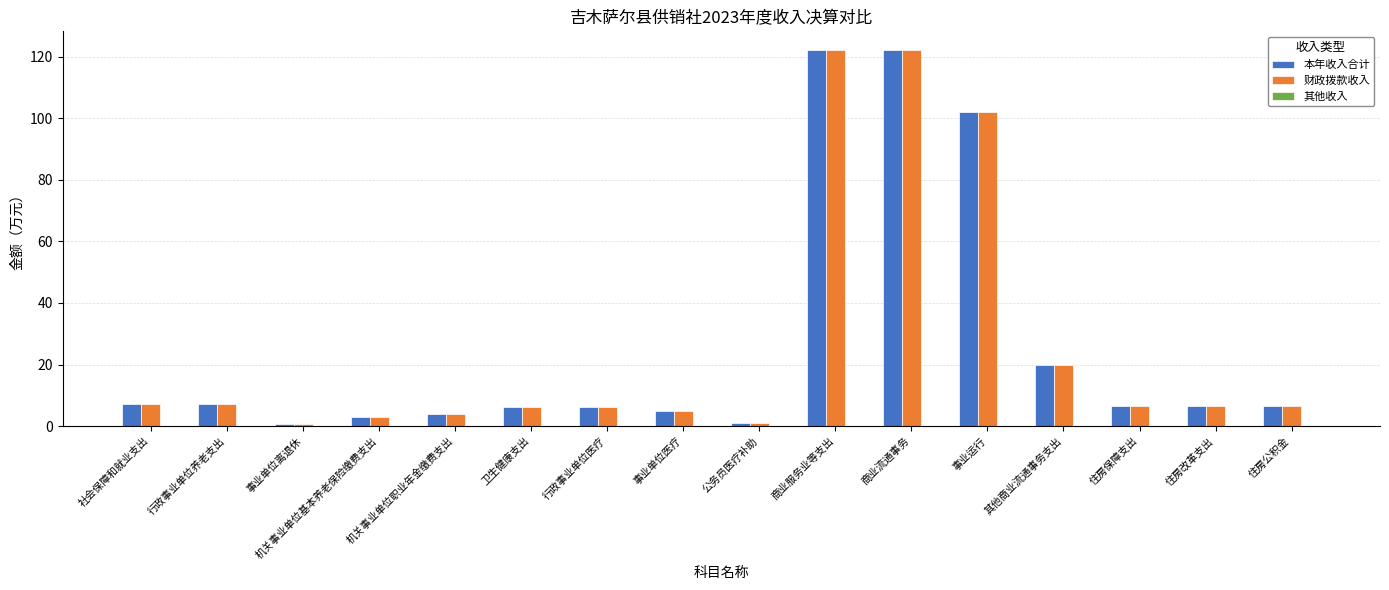

The 财政拨款收入 series shows 6.2 at 行政事业单位医疗. True or false?

True